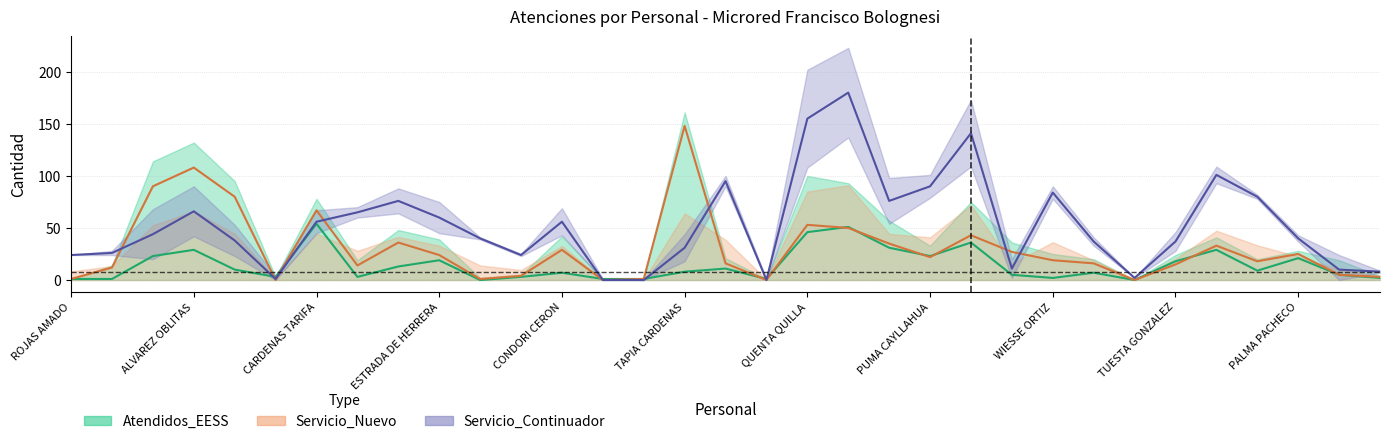

How many lines are shown in the chart?

3